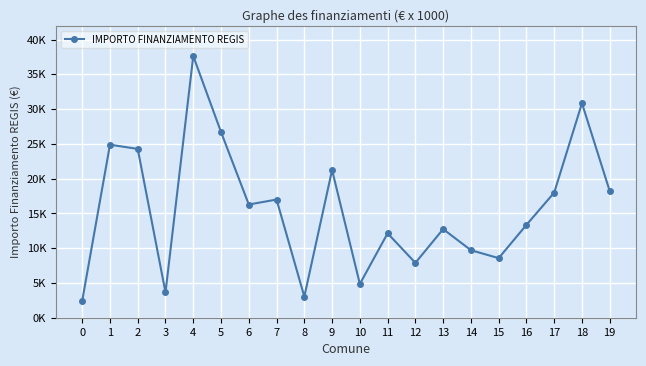

Between 15 and 18, which is larger?

18